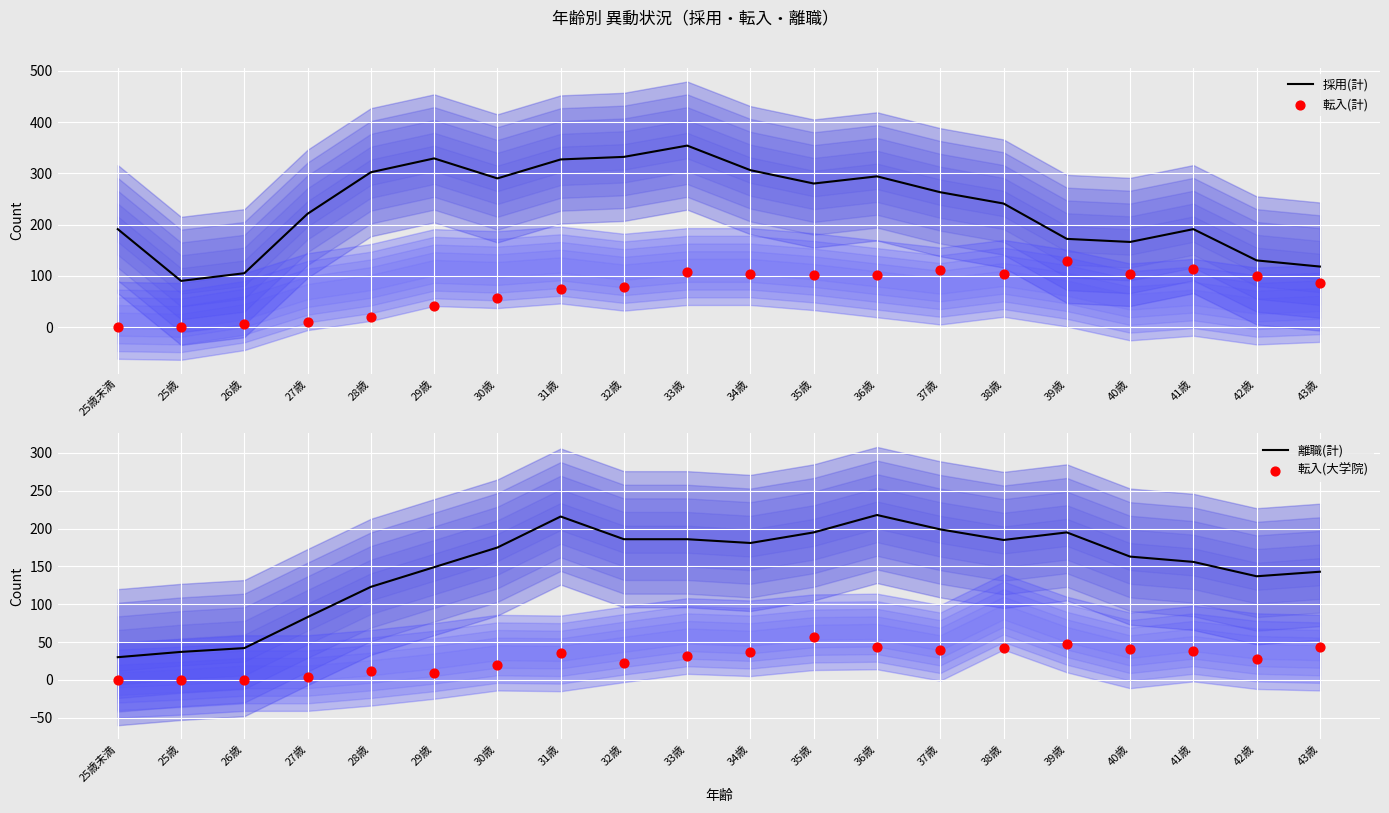

Which series has the widest spread of Y values?

採用(計)